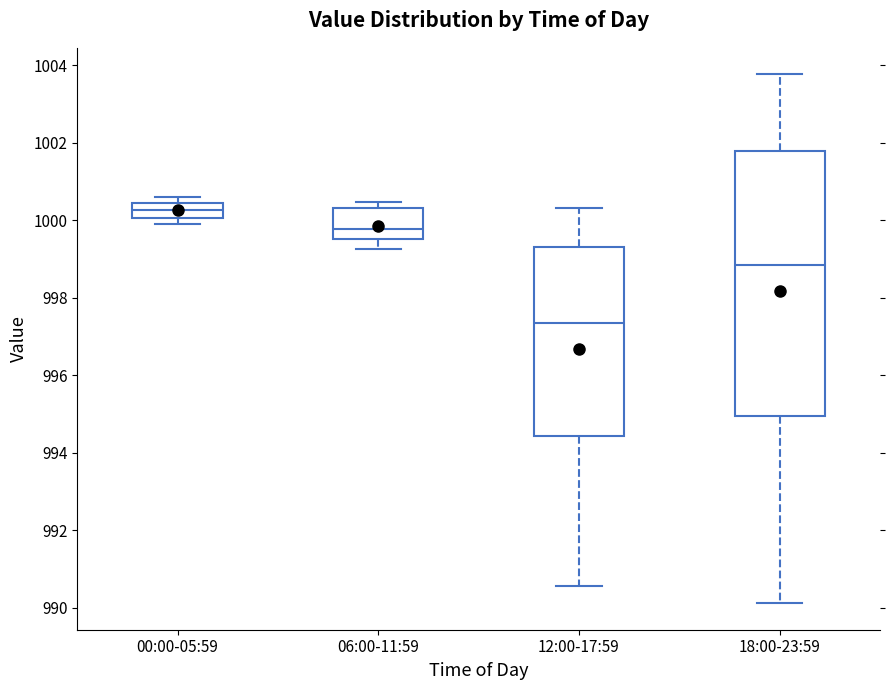

Reading left to right, read every box against the y-axis: the position of its median line, the range the box covers, and the ends of its whiskers. The values are not printed on the chart, so give them approximately, as read against the axis.

00:00-05:59: median 1000.2, box 1000.0 to 1000.4, whiskers 1000.0 (just below the box's lower edge) to 1000.6
06:00-11:59: median 999.8, box 999.6 to 1000.4, whiskers 999.2 to 1000.4 (just above the box's upper edge)
12:00-17:59: median 997.4, box 994.4 to 999.4, whiskers 990.6 to 1000.4
18:00-23:59: median 998.8, box 995.0 to 1001.8, whiskers 990.2 to 1003.8